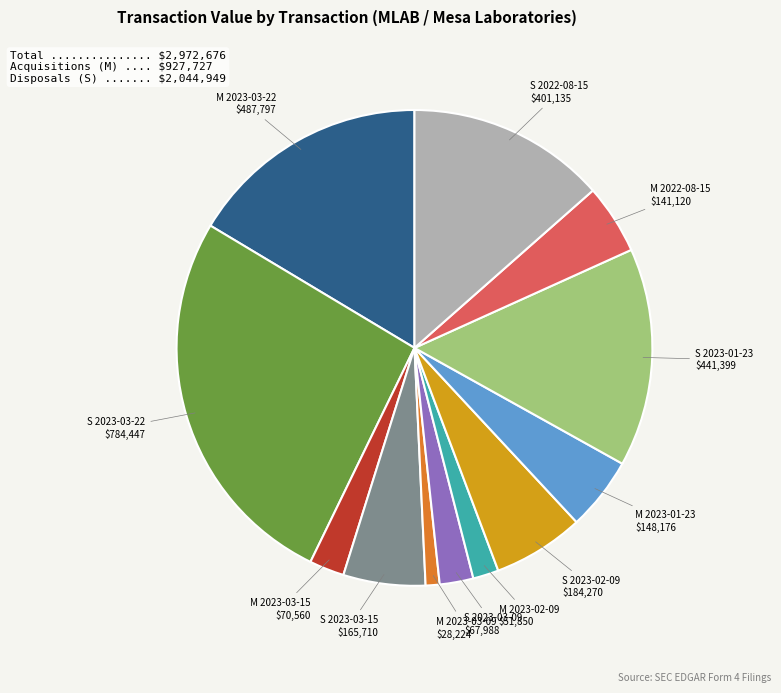

True or false: S 2023-03-15 accounts for 6% of the total.

True